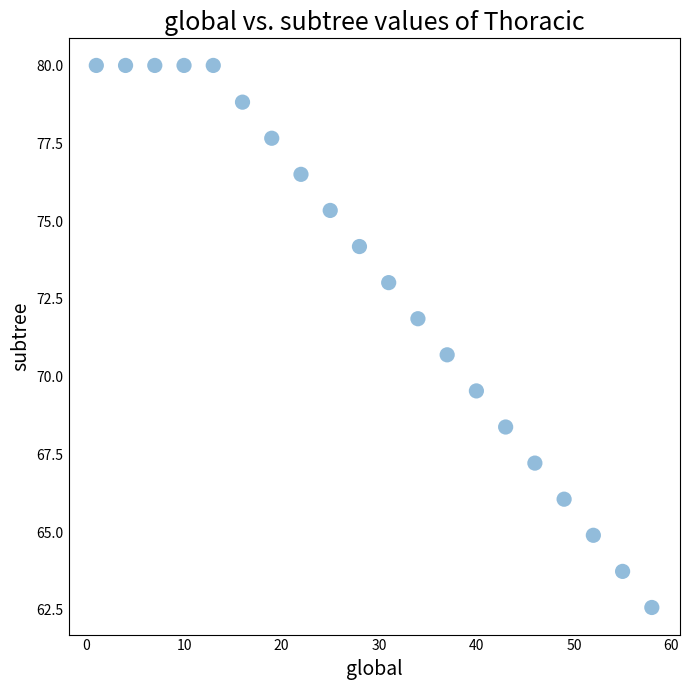

What Y value in the scatter plot is closest to 71?

70.7